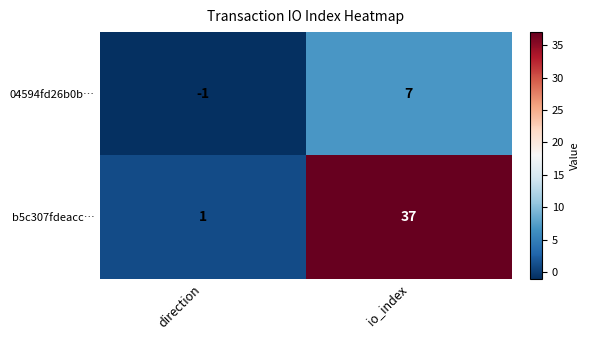

Between direction and io_index, which series saw the biggest shift?

b5c307fdeacc…